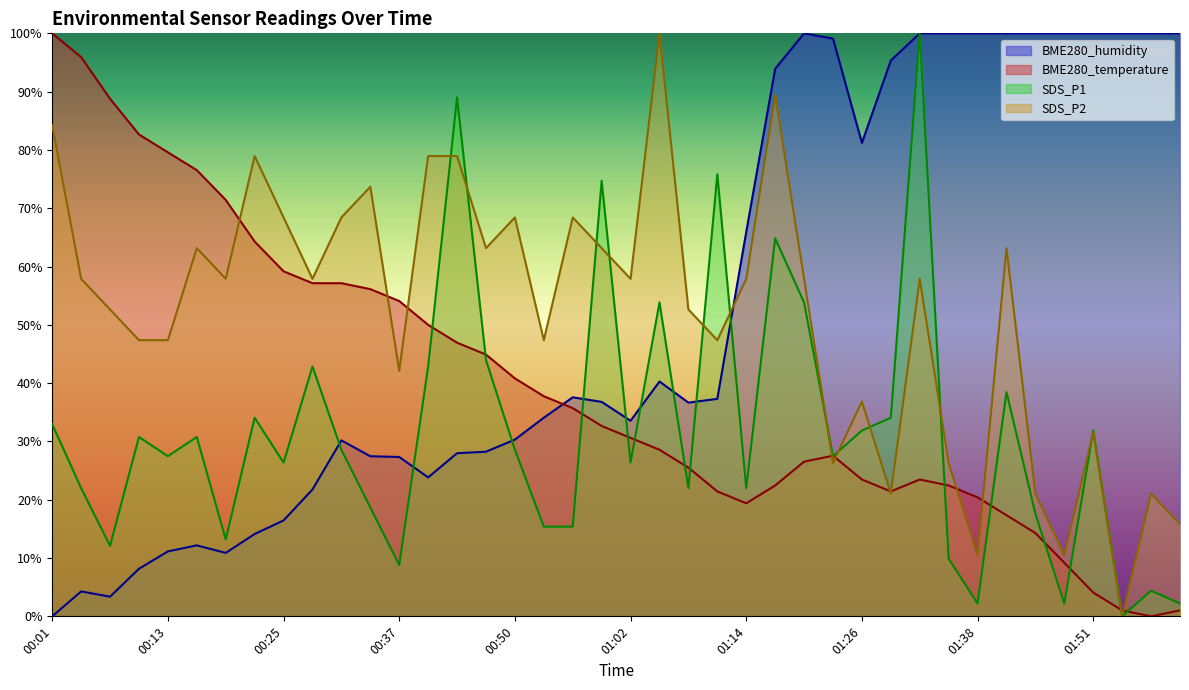

What position from the right is 01:29?

11